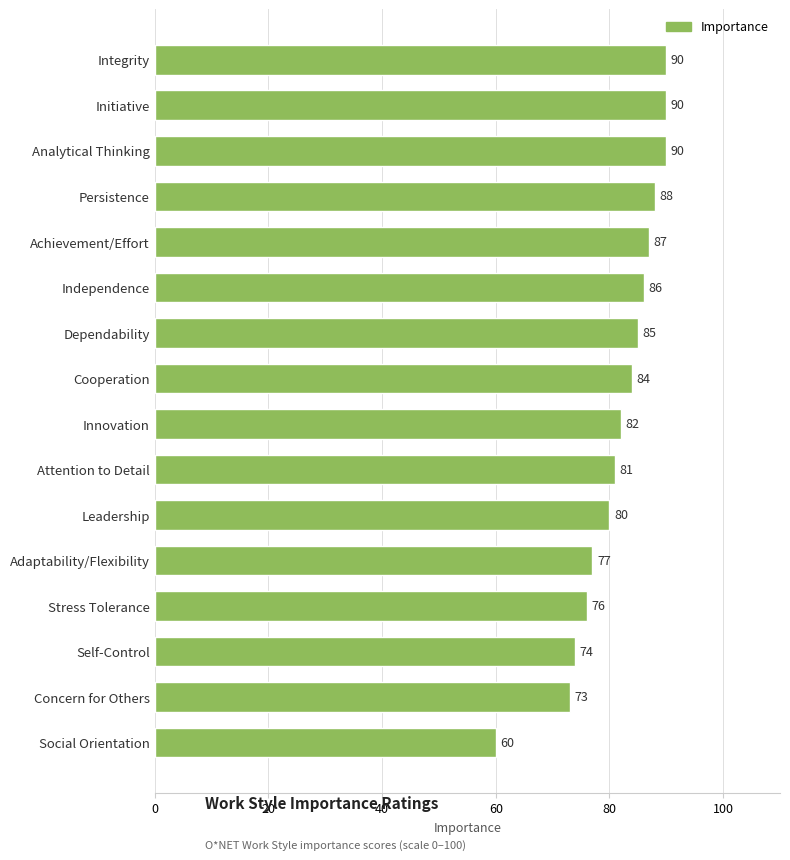

What is the average value?

81